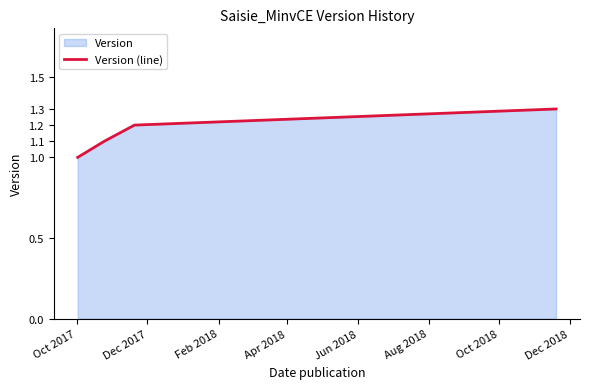

Reading left to right, list all the values displayed in this chart.

1.0	1.1	1.2	1.3